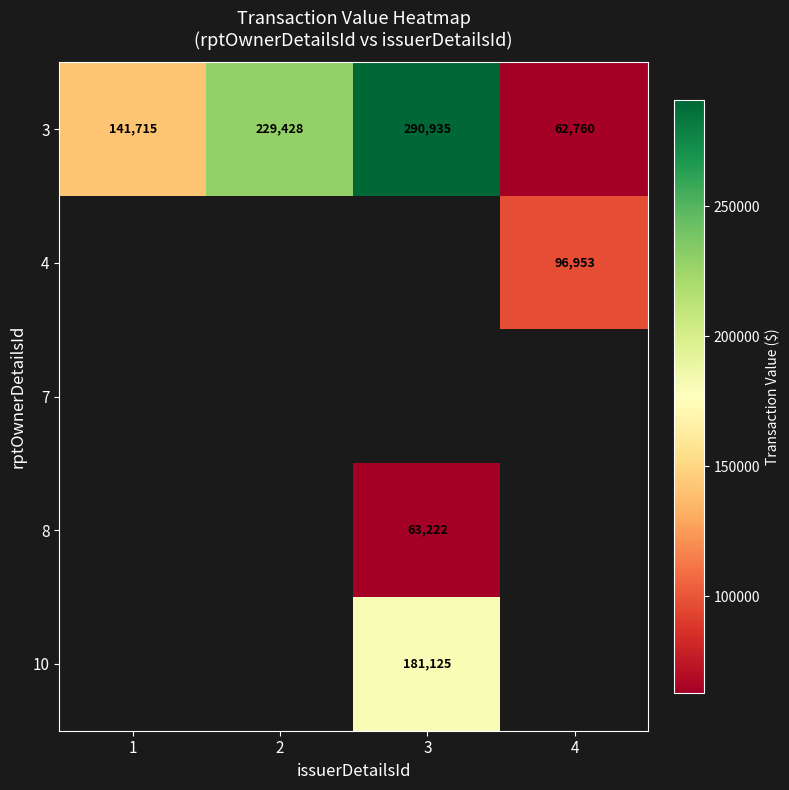

The 3 series shows 229428 at 2. True or false?

True